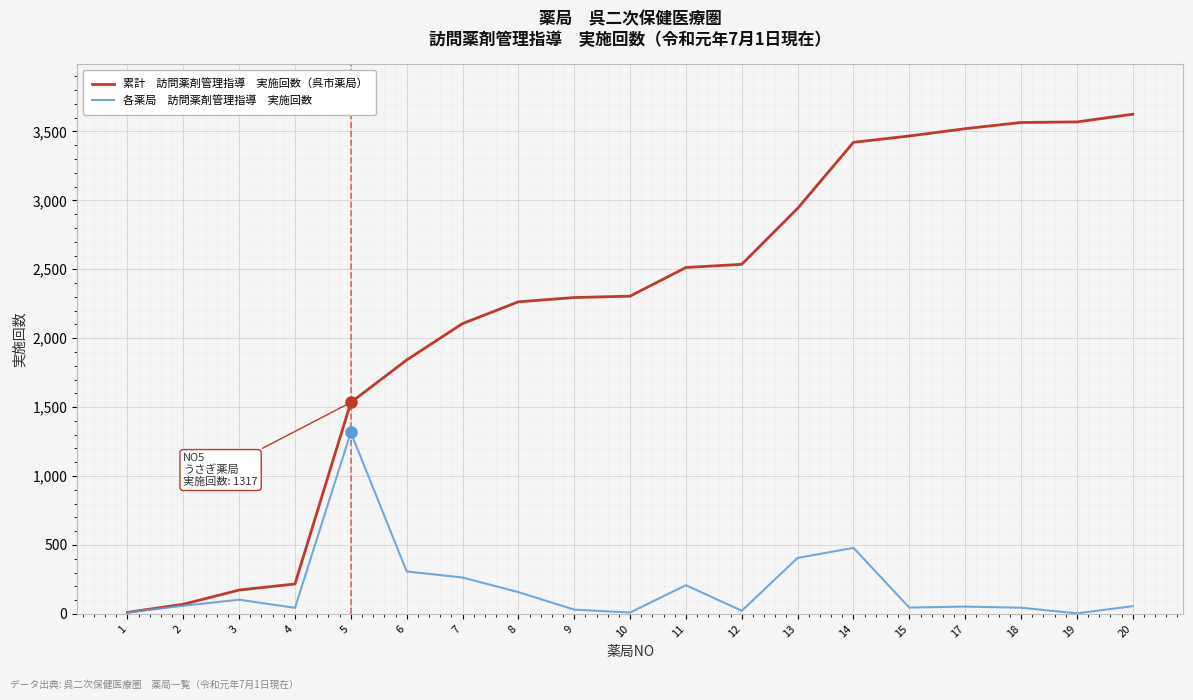

What is the greatest value displayed?

3625